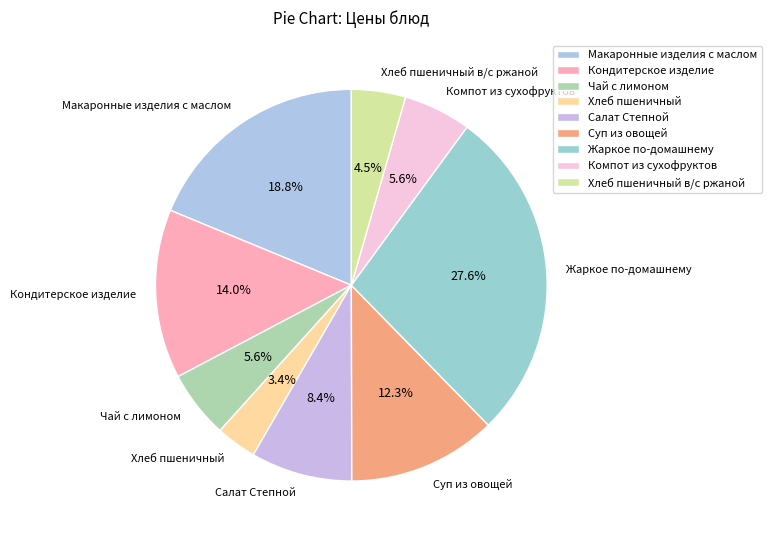

What is the smallest slice in the pie chart?

Хлеб пшеничный